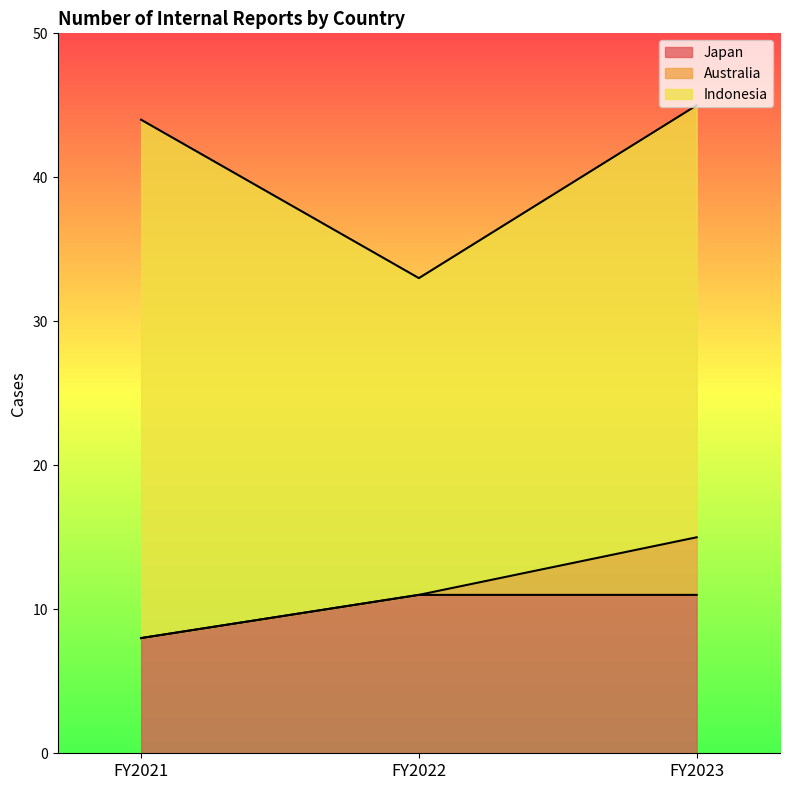

Which has a higher value, FY2021 or FY2023?

FY2023